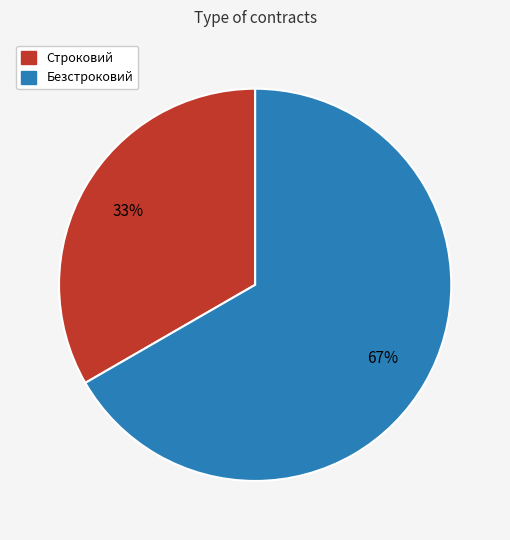

To the nearest percent, what is the combined percentage of Безстроковий and Строковий?

100%